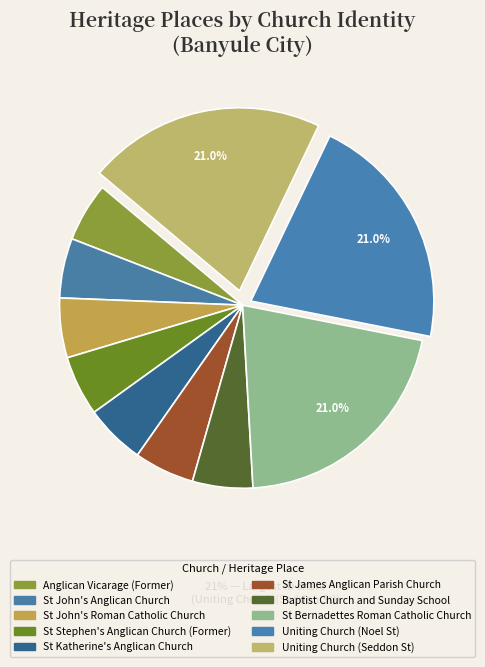

Which has a higher value, Uniting Church (Noel St) or Anglican Vicarage (Former)?

Uniting Church (Noel St)